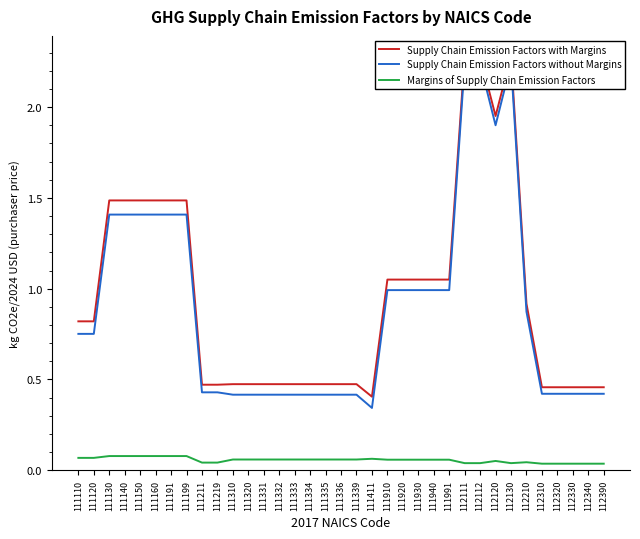

Which series changed the most between 111211 and 112330?

Supply Chain Emission Factors with Margins